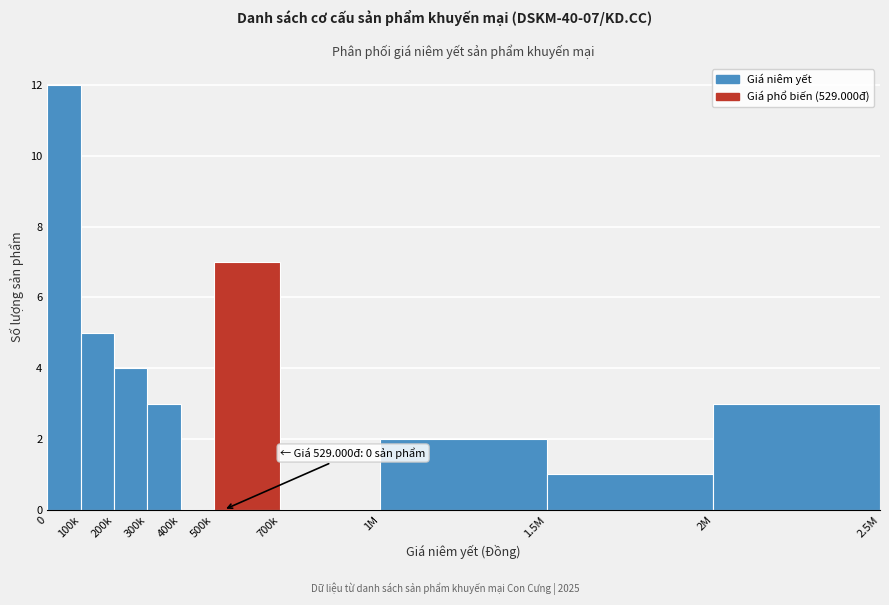

Reading left to right, list all the values displayed in this chart.

0=12	100k=5	200k=4	300k=3	400k=0	500k=7	700k=0	1M=2	1.5M=1	2M=3